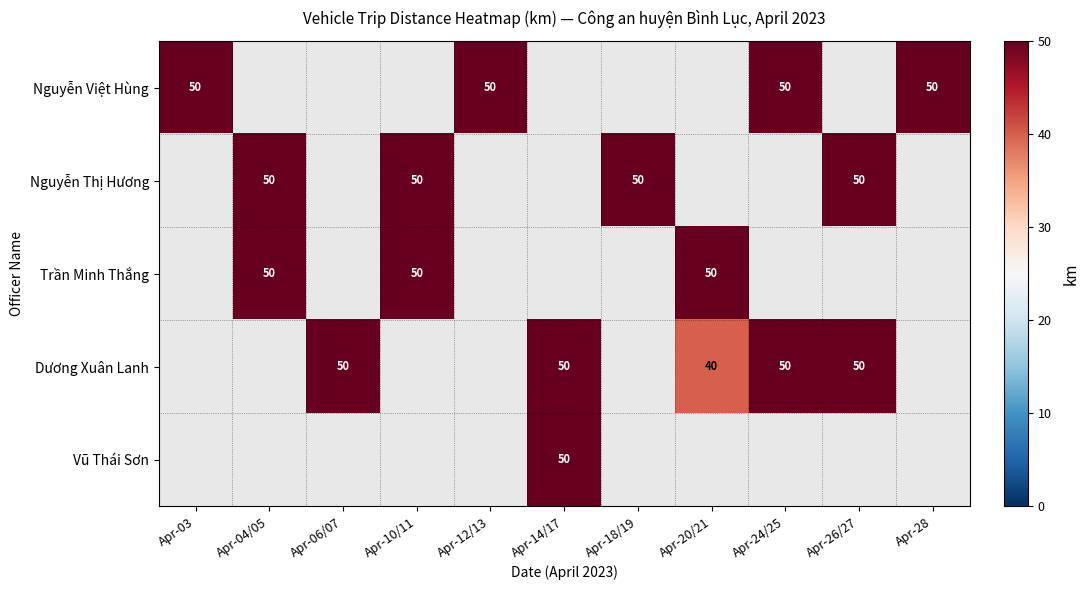

How many categories are shown in the chart?

11